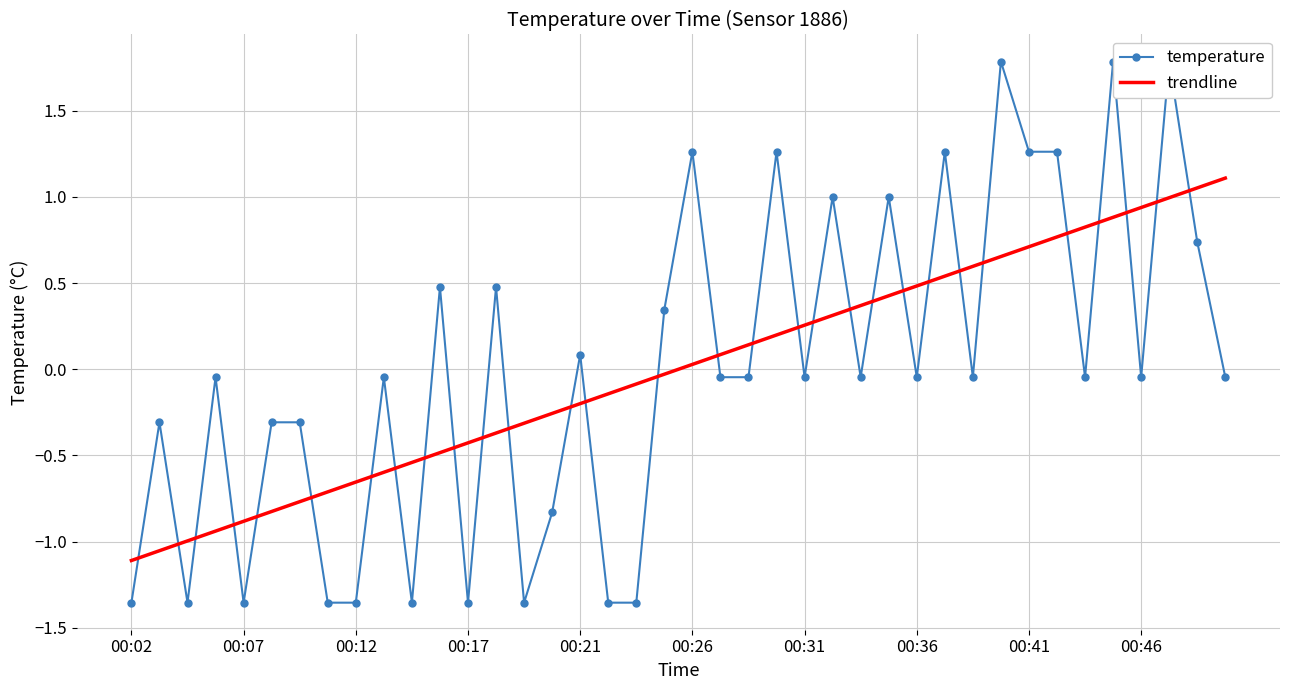

How many intersections are there between trendline and temperature?

30